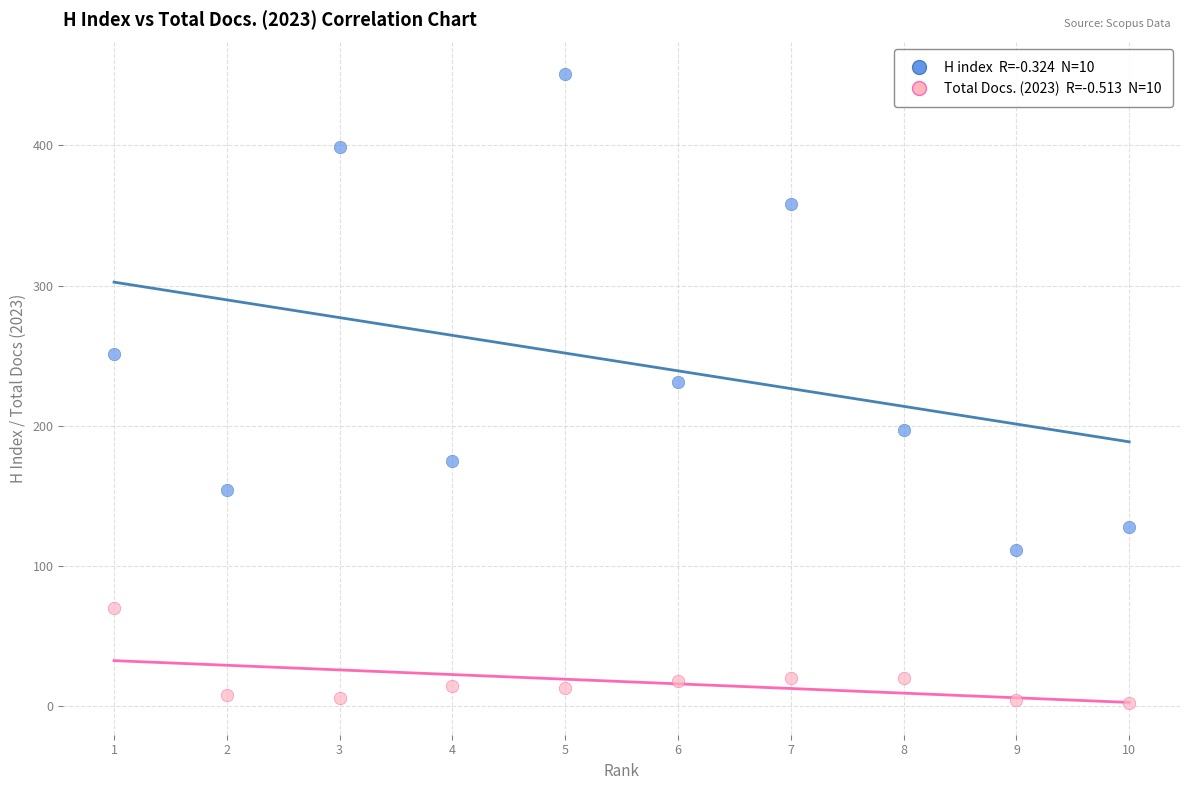

Across all data points, what is the range of Y values (max minus min)?

449